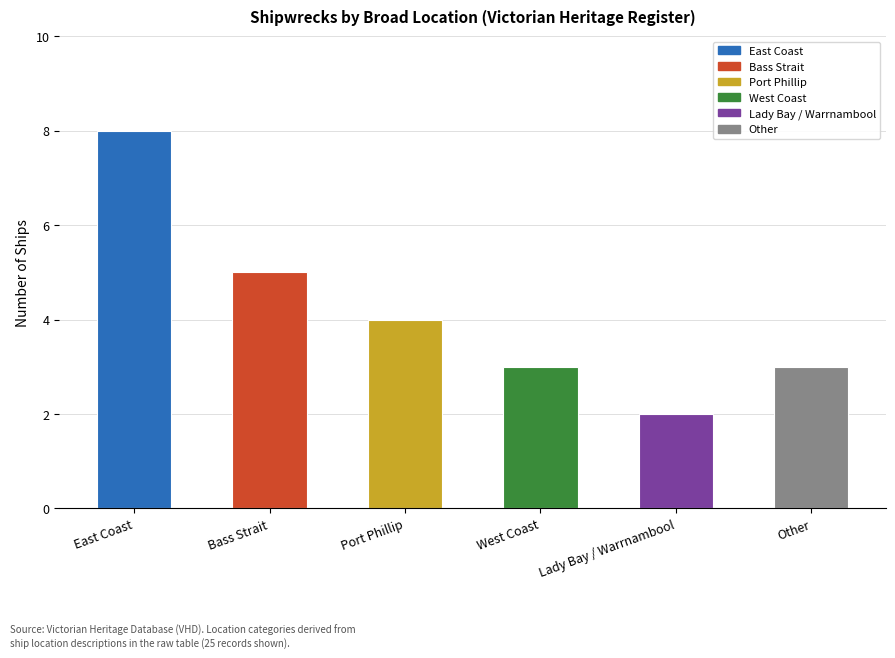

What is the difference between the maximum and second lowest values?

5